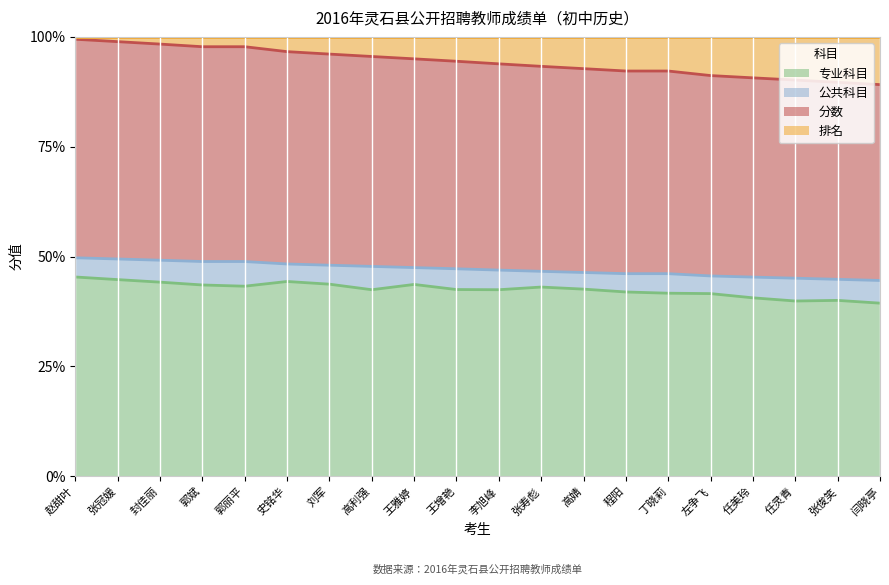

Where does the 专业科目 series first go above 76?

赵甜叶